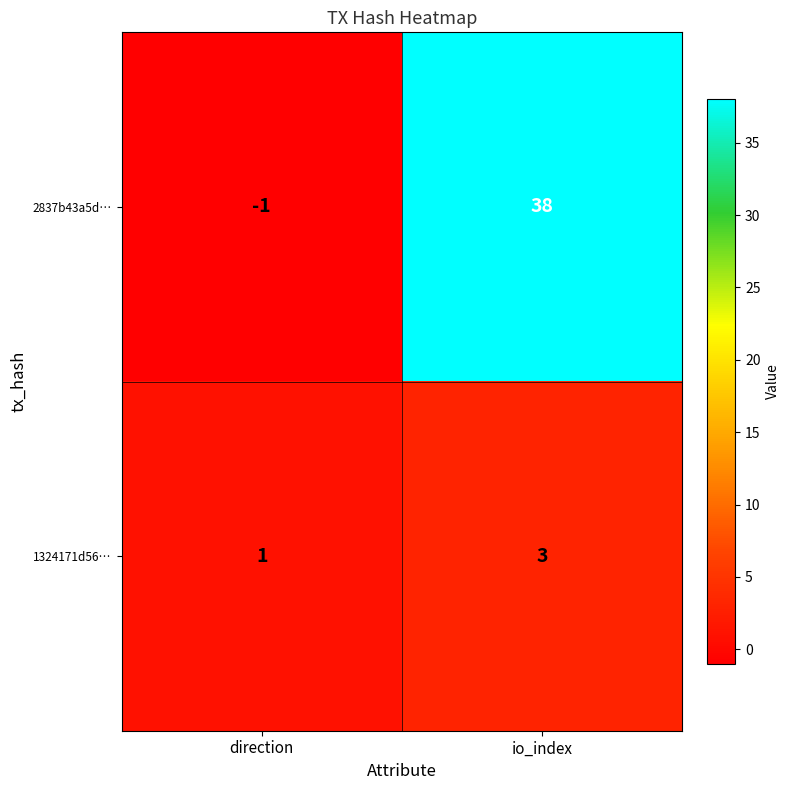

Count the number of data series in this chart.

2